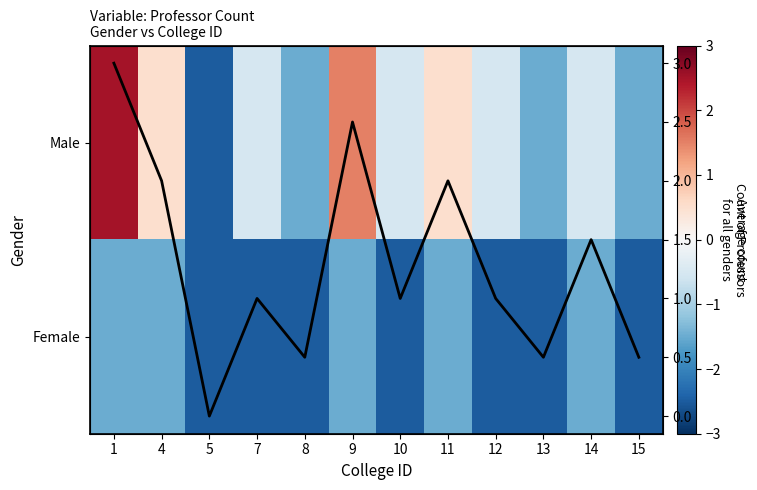

What is the total value across all series at 13?

-3.5